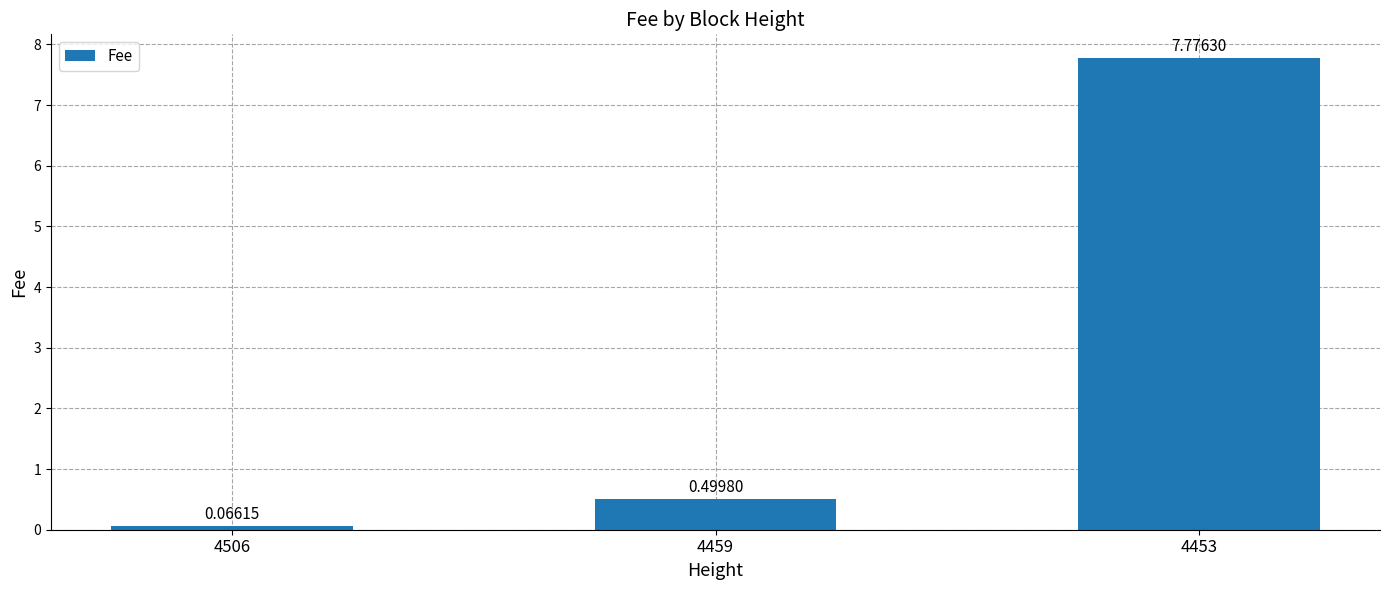

What is the value of the 3rd bar from the left?

7.8